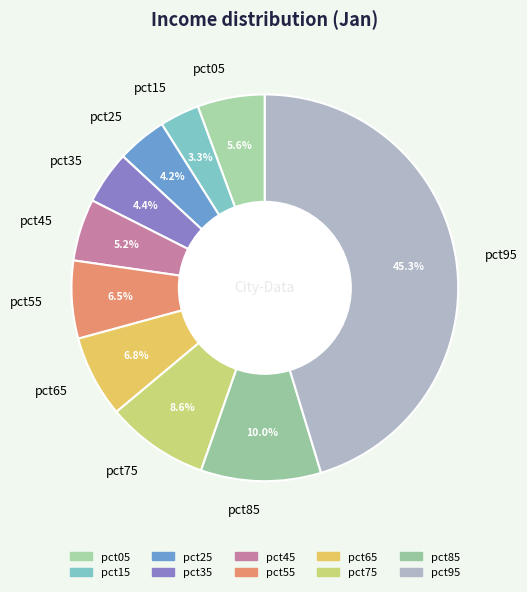

What portion of the pie excludes pct15?

96.7%